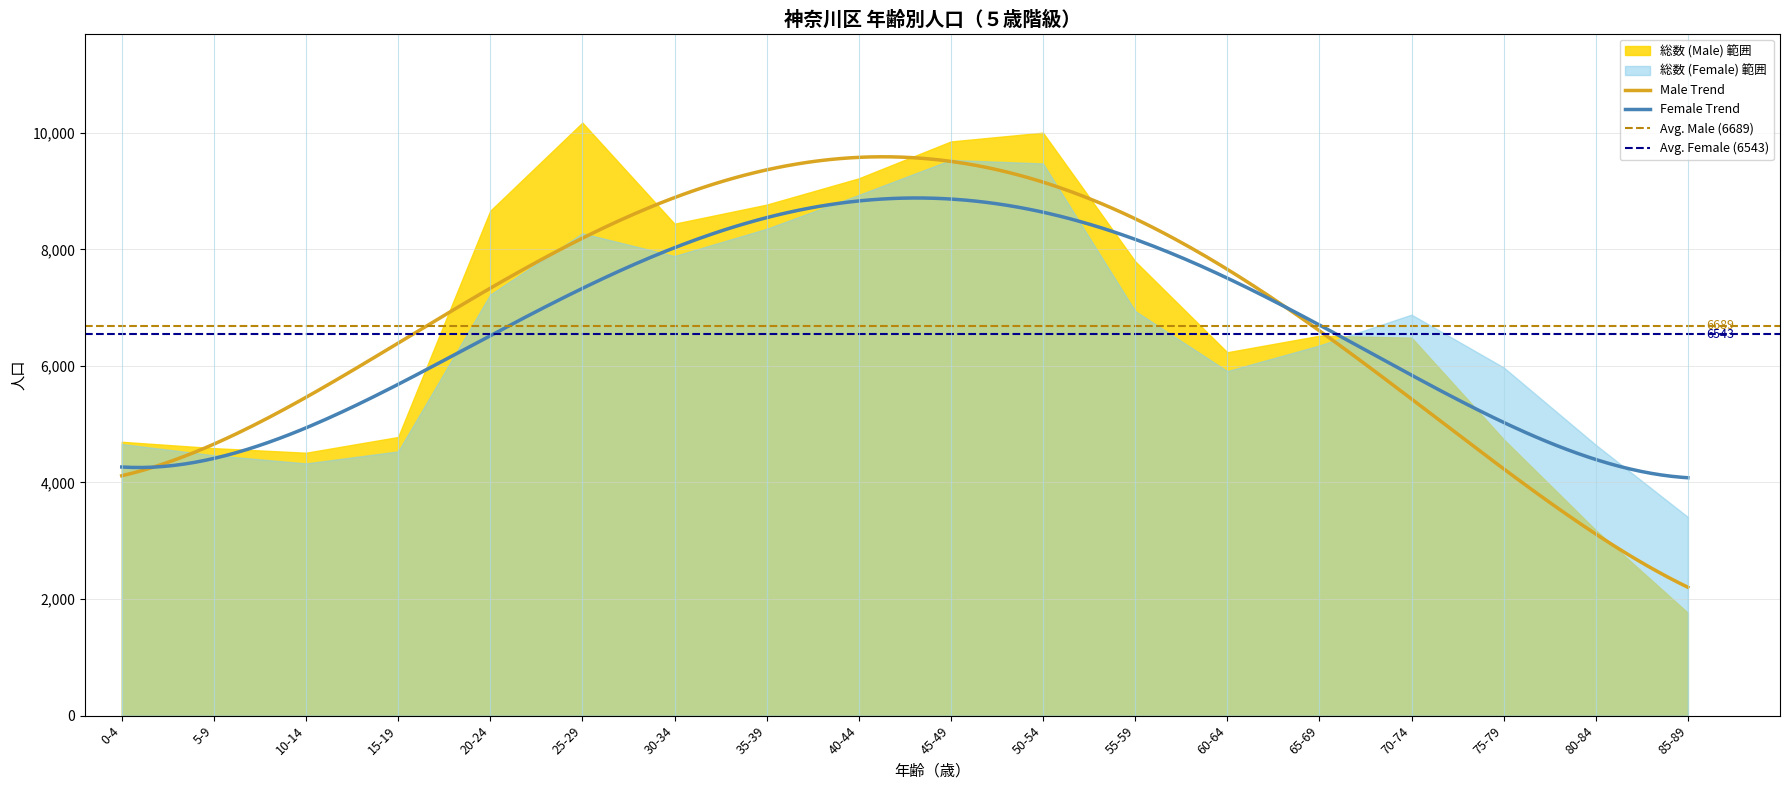

How many interior local peaks does the 総数 (Female) series have?

3